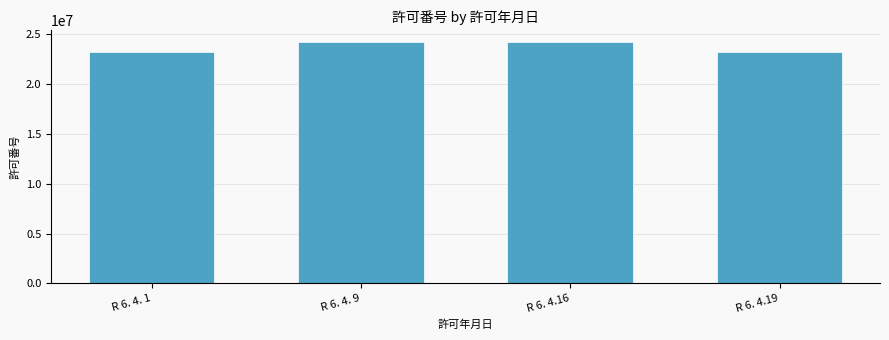

What is the label of the 1st bar from the right?

R 6. 4.19